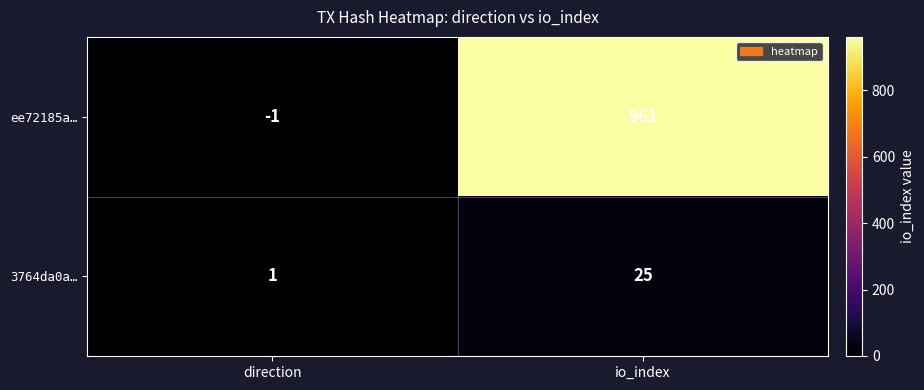

Rank the series by their average value, from highest to lowest.

ee72185a…, 3764da0a…